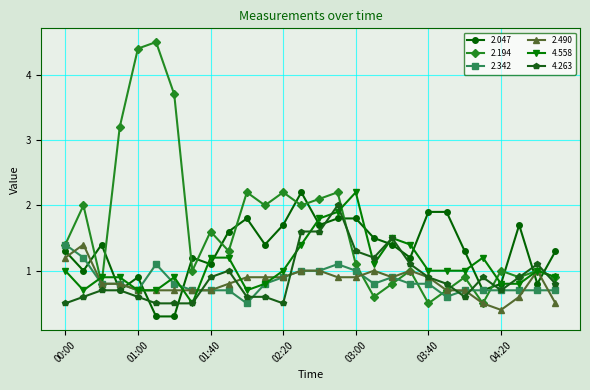

Which series has the largest total across all categories?

2.194